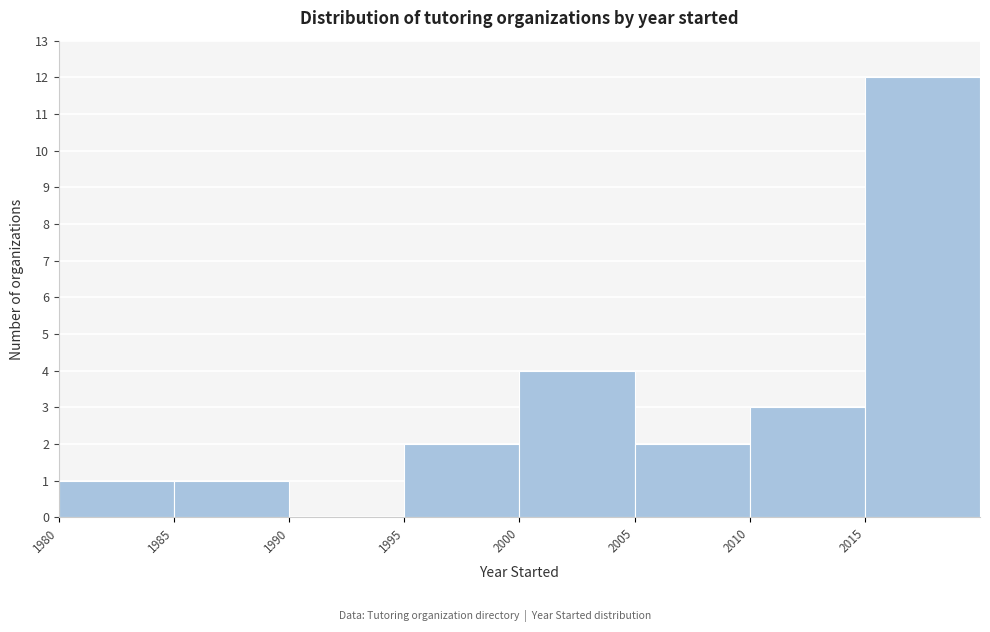

Reading left to right, transcribe this chart: for each bar, give the range it covers on the x-axis and its height. The values are not printed on the chart, so give them approximately, as read against the axis.

1980 to 1985: 1
1985 to 1990: 1
1990 to 1995: 0
1995 to 2000: 2
2000 to 2005: 4
2005 to 2010: 2
2010 to 2015: 3
2015 to 2020: 12